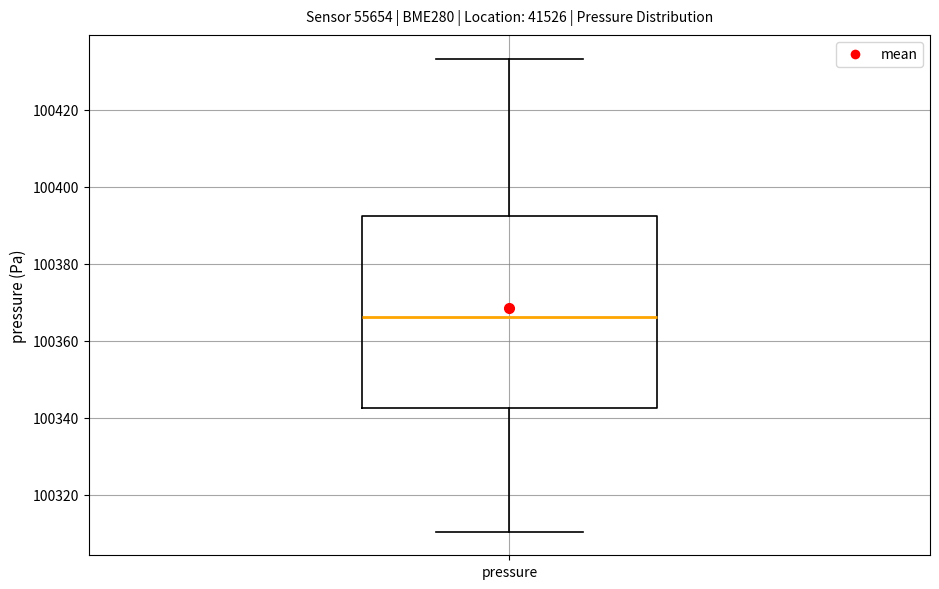

Transcribe this box plot: give where the median line is, the range the box spans, and where the two whiskers end, as read against the y-axis. The values are not printed on the chart, so give them approximately, as read against the axis.

median 100366, box 100342 to 100392, whiskers 100310 to 100434